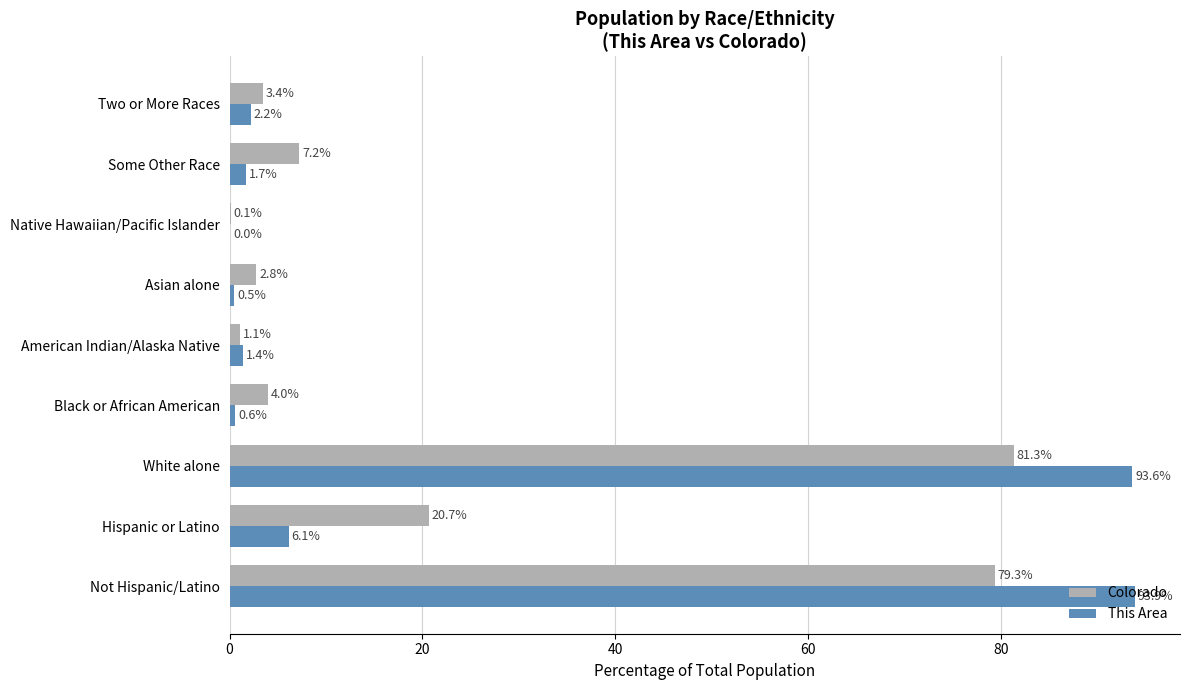

At which category is the sum across all series the highest?

White alone